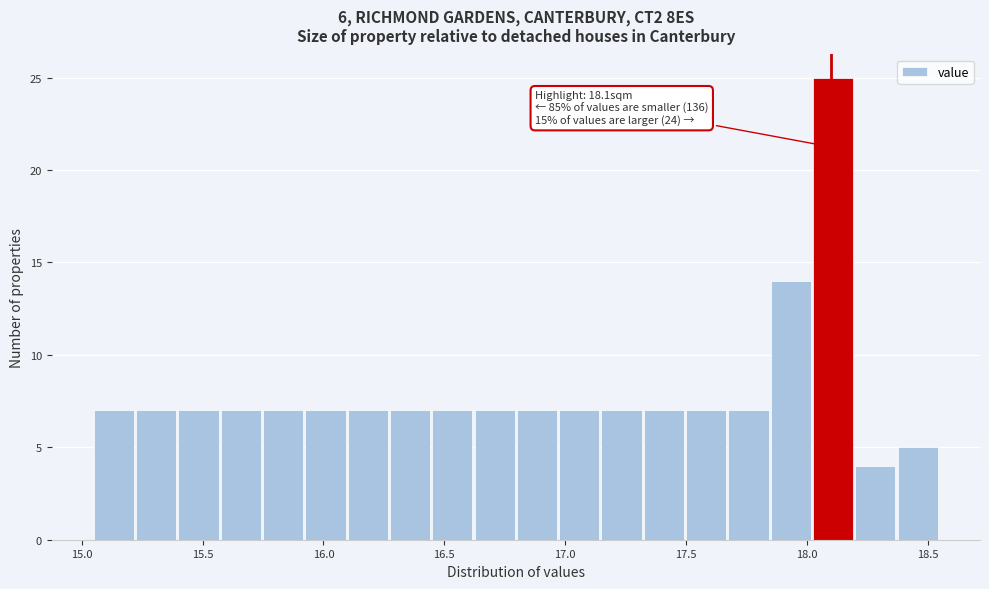

Read against the x-axis, roughly where is the centre of the tallest bar?

18.10